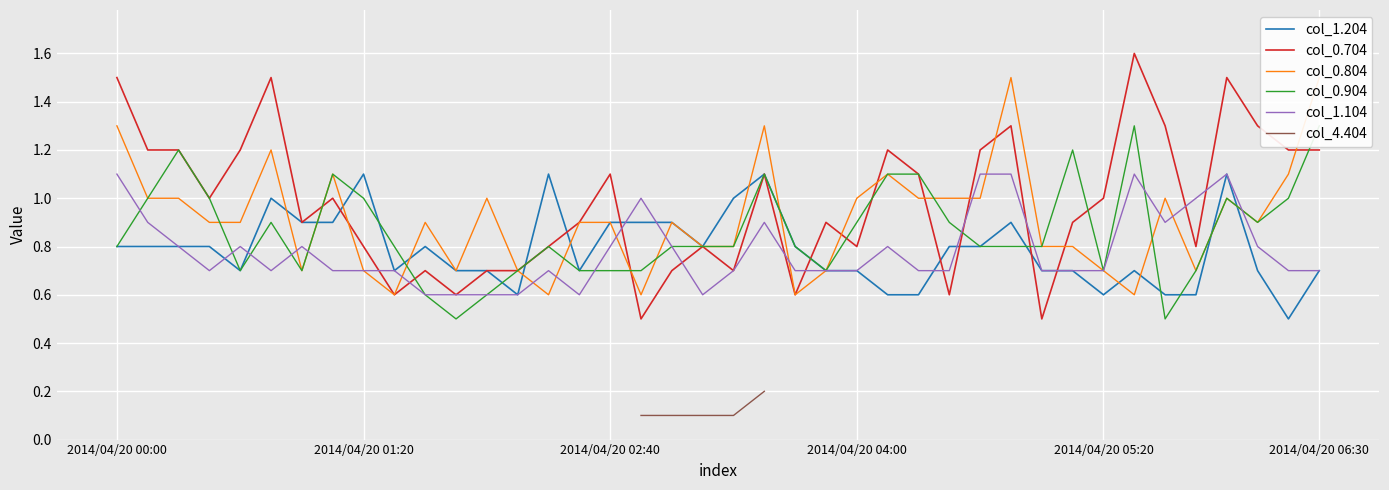

What is the difference between the maximum and minimum values in the col_0.904 series?

0.8